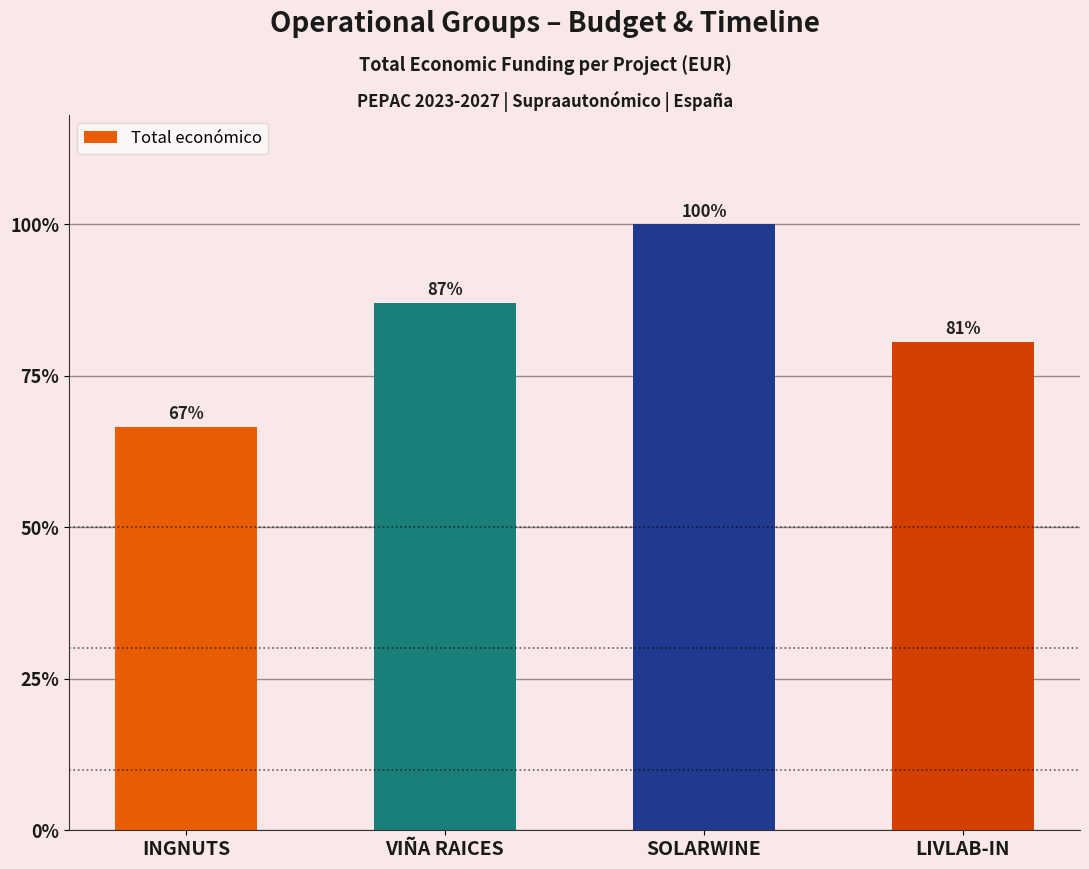

Are the bars horizontal?

No